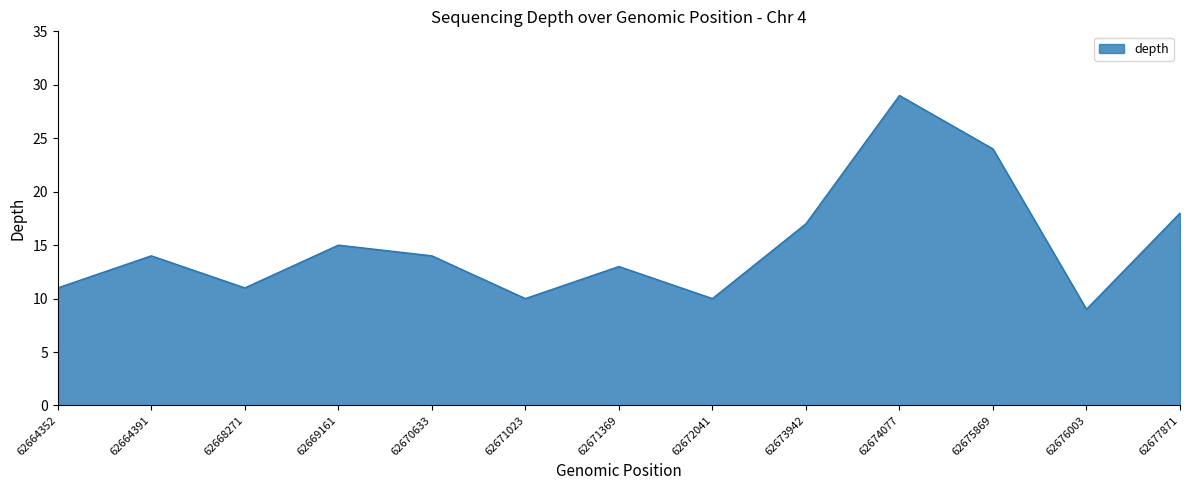

Is it true that the value at 62664352 is 11?

True